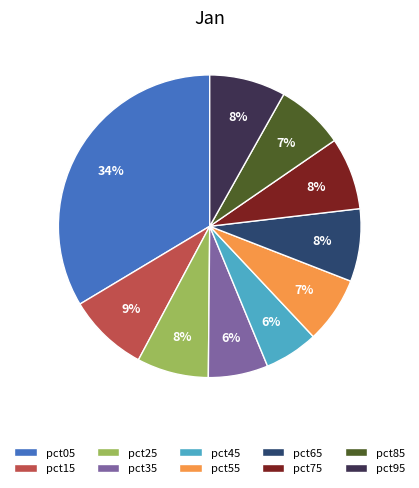

What is the largest slice in the pie chart?

pct05